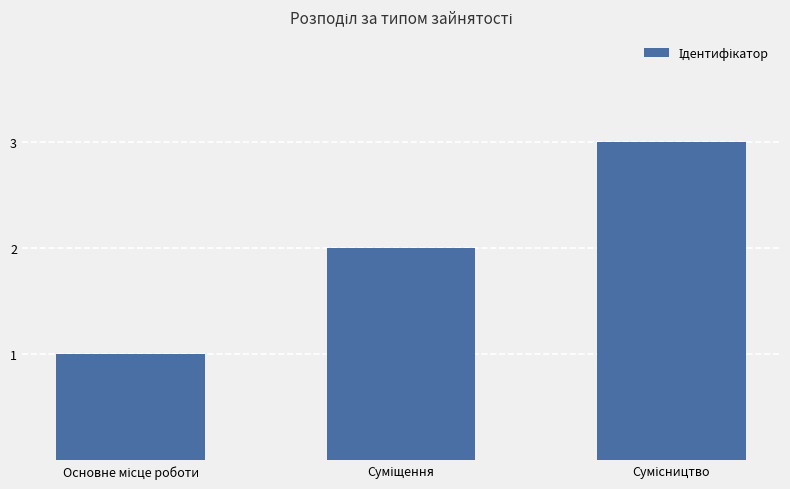

What is the maximum value shown in the chart?

3